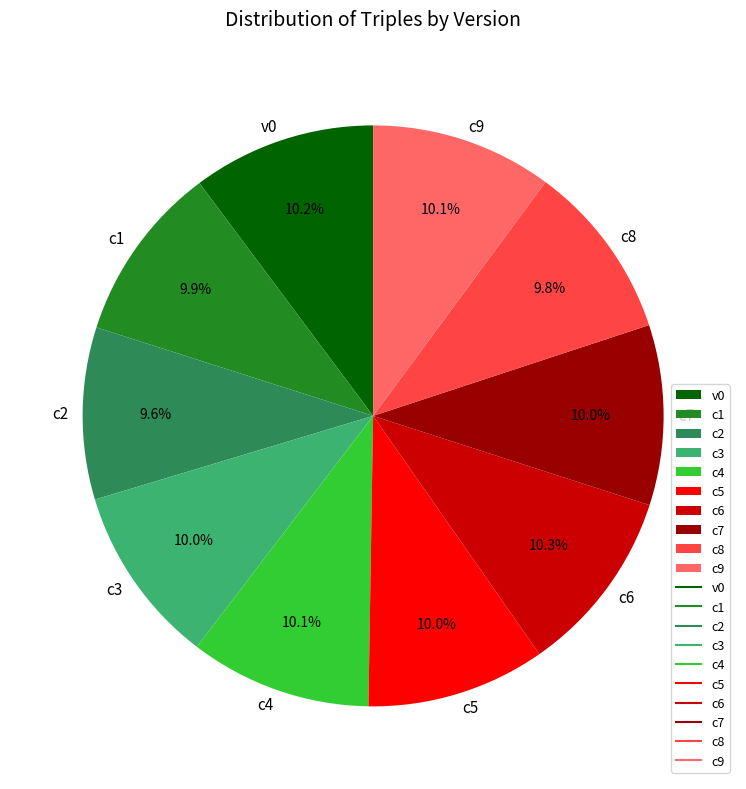

Is it true that c4 is 10% of the pie?

True